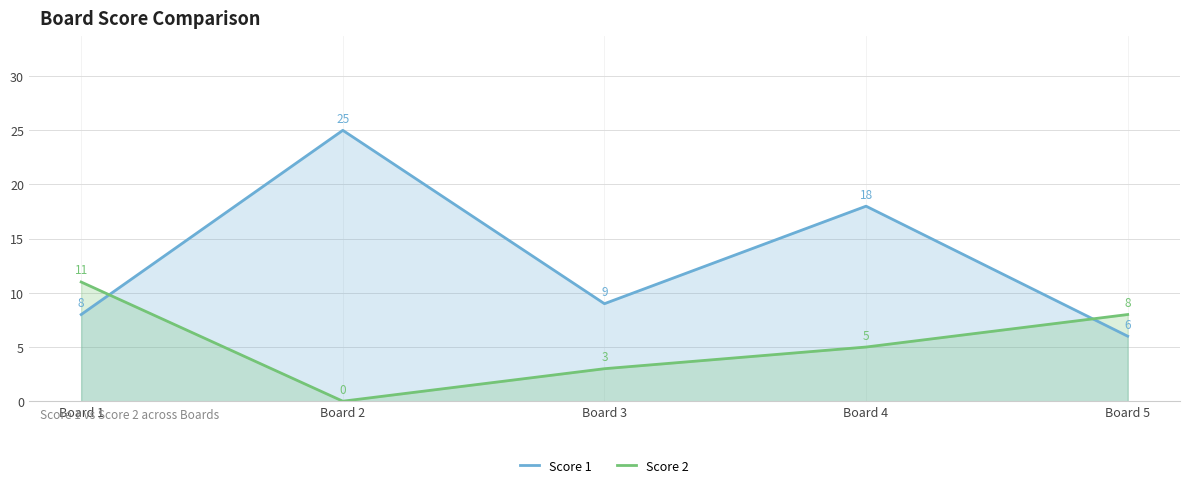

What is the spread (max minus min) of values at Board 2?

25